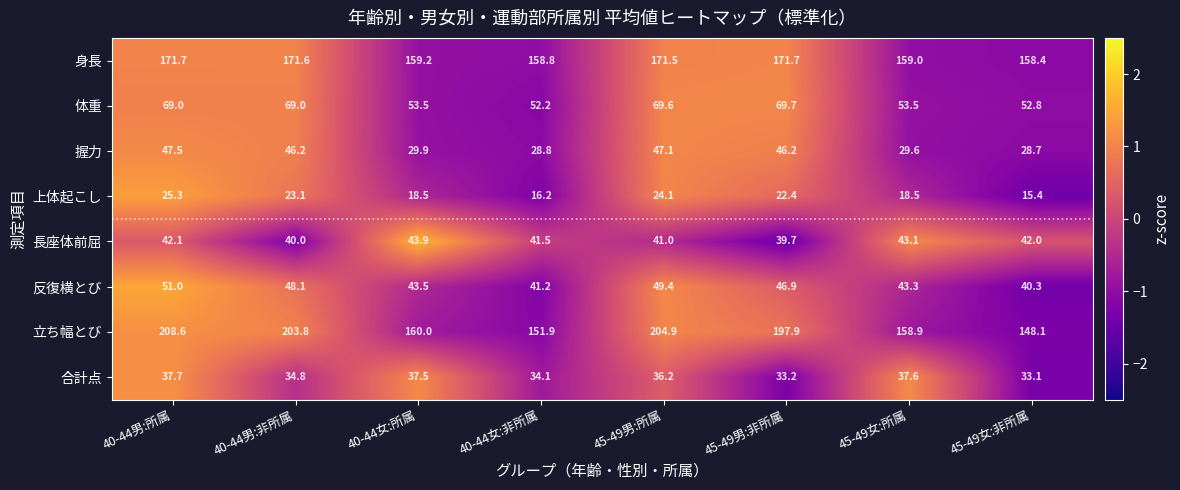

What is the approximate value of 長座体前屈 at 40-44男:所属?

42.1